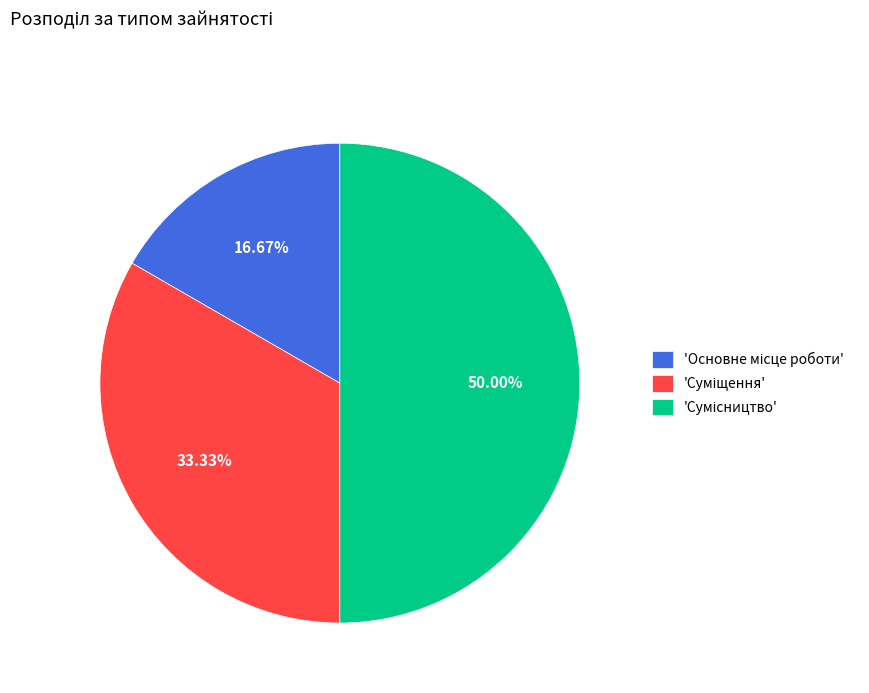

How many segments does this pie chart have?

3